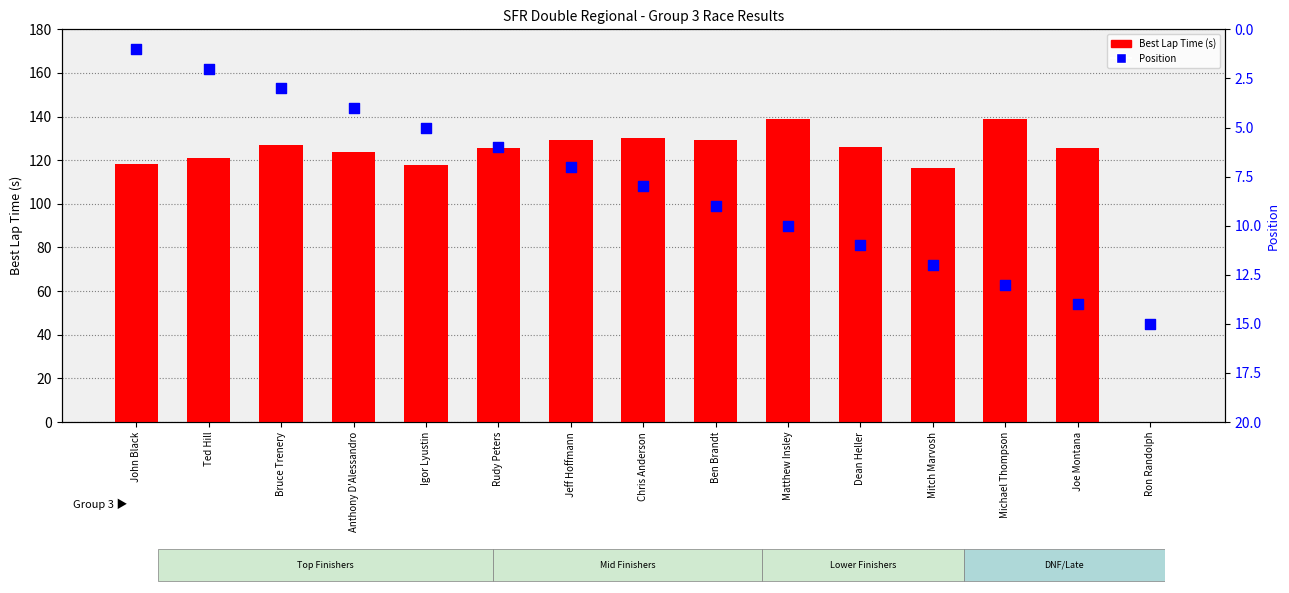

What is the total value across all series at Ron Randolph?

15.0